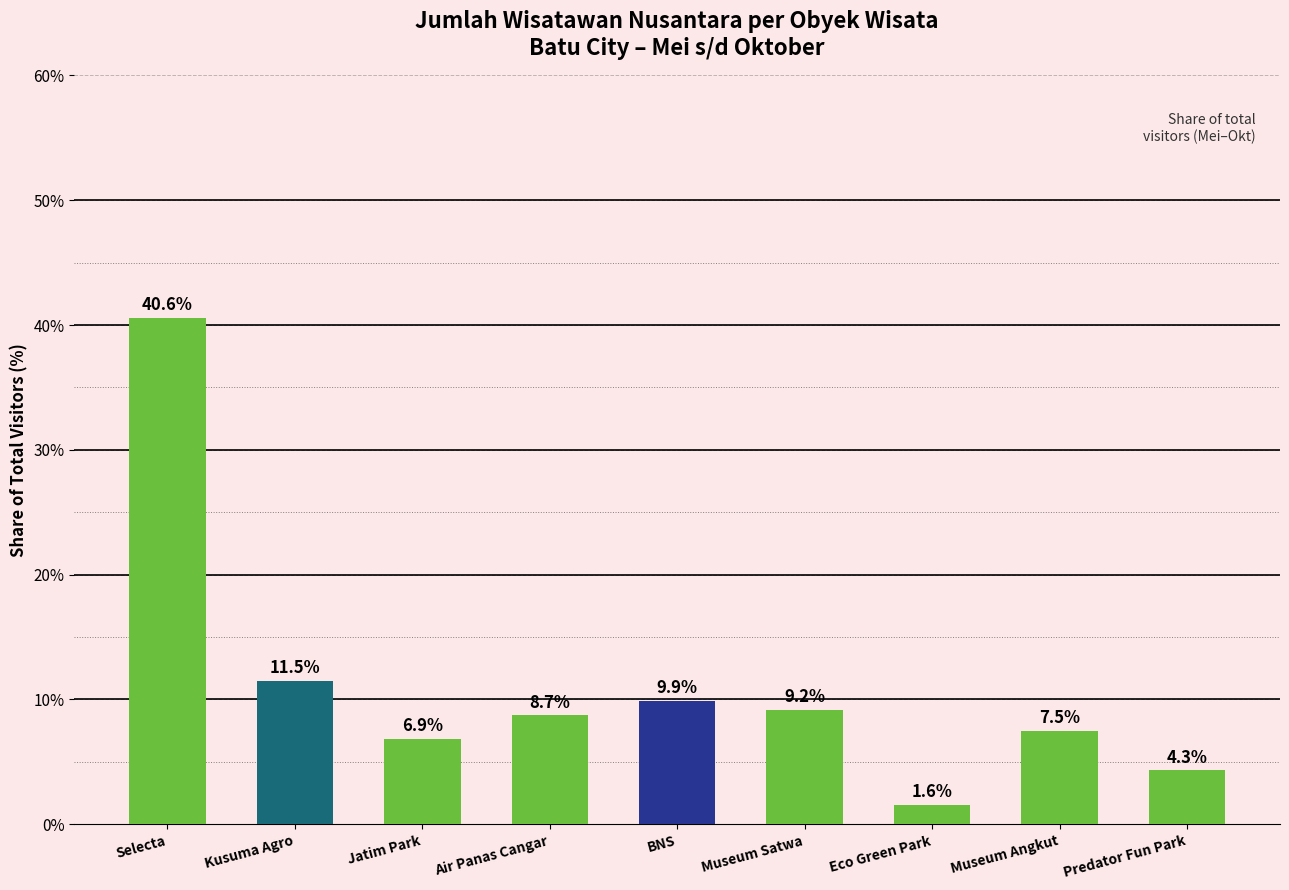

Reading right to left, list all the values displayed in this chart.

4.3	7.5	1.6	9.2	9.9	8.7	6.9	11.5	40.6